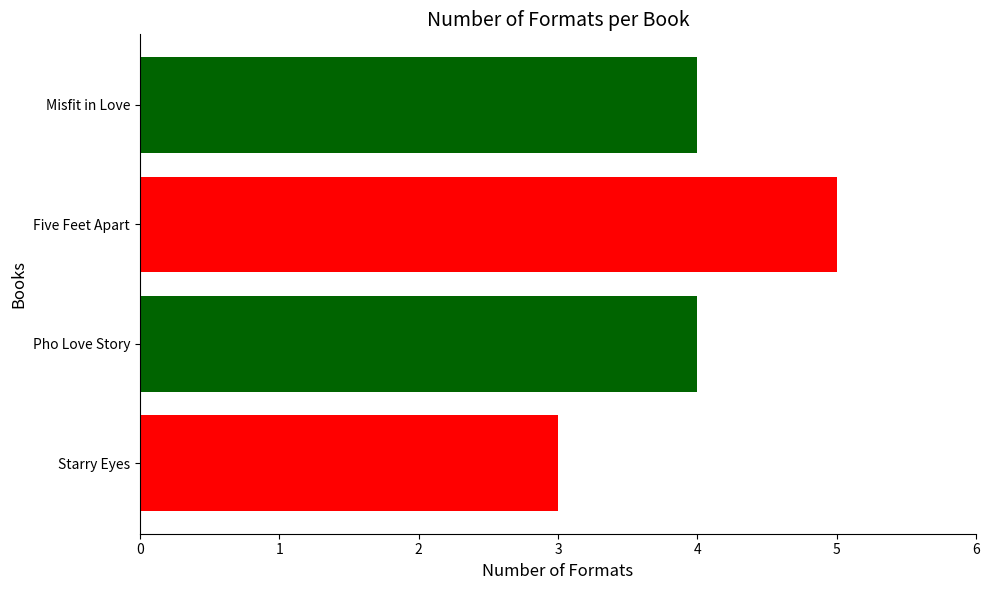

What is the change in value from Misfit in Love to Five Feet Apart?

+1